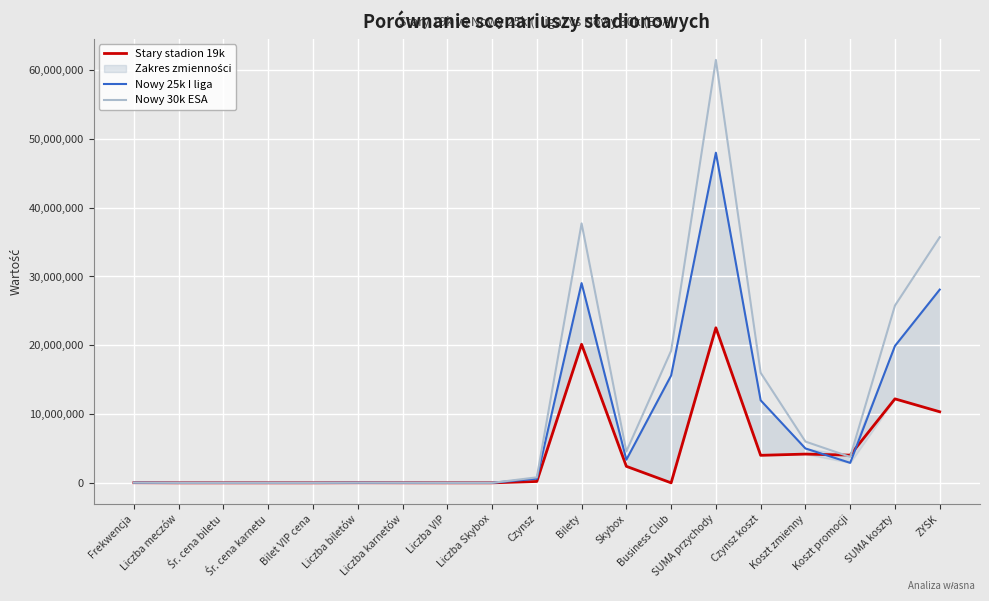

What is the maximum value shown in the chart?

61480000